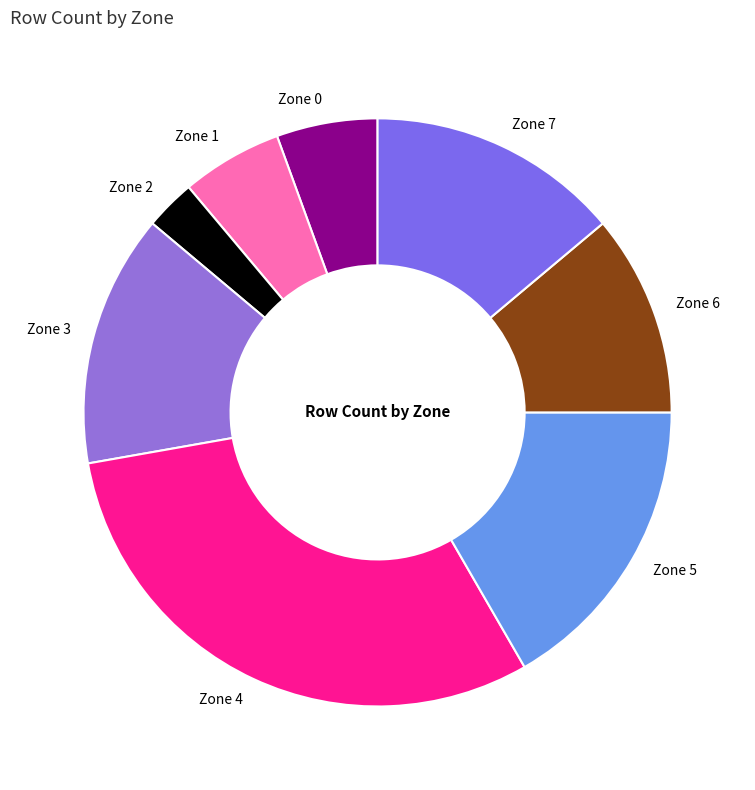

True or false: Zone 1 accounts for 6% of the total.

True